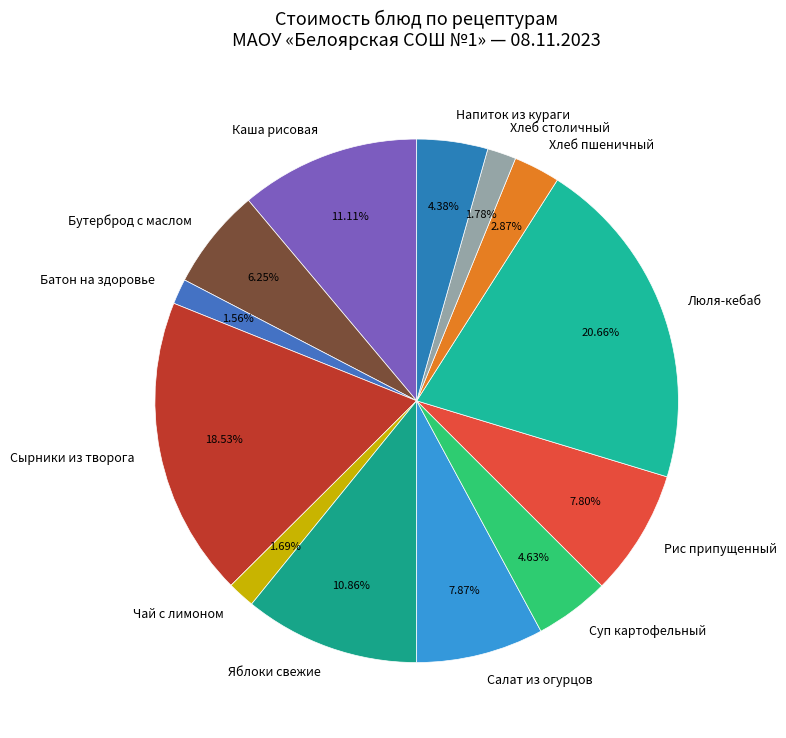

Does Хлеб пшеничный account for over 50% of the chart?

No